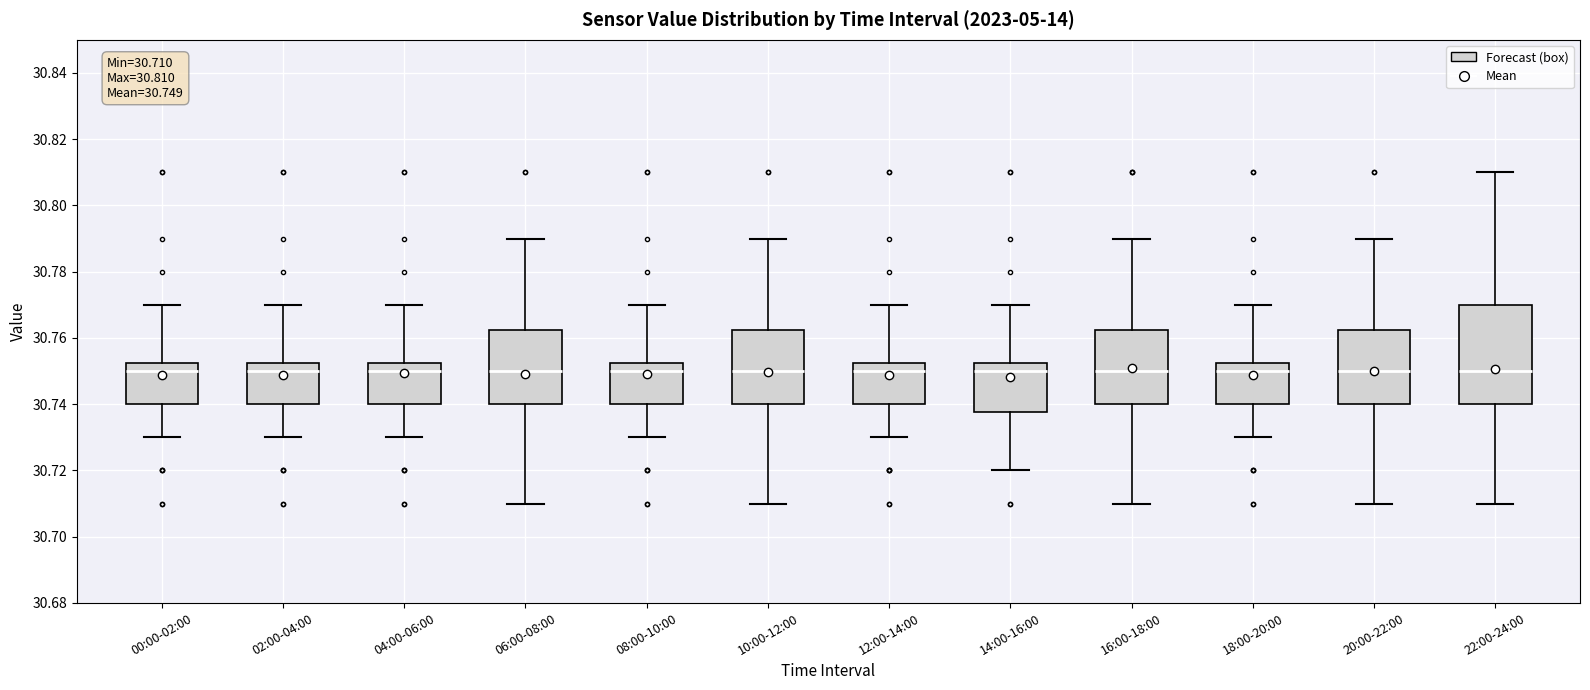

Which box is the tallest, from its lower edge to its upper edge?

22:00-24:00